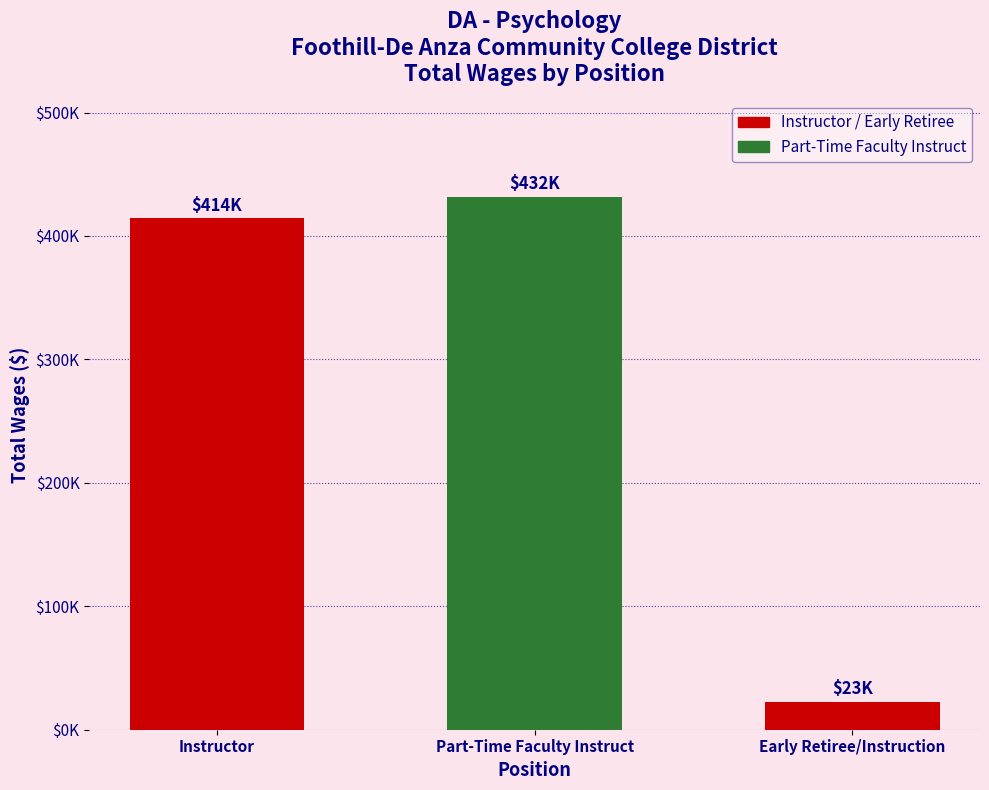

What is the greatest value displayed?

431874